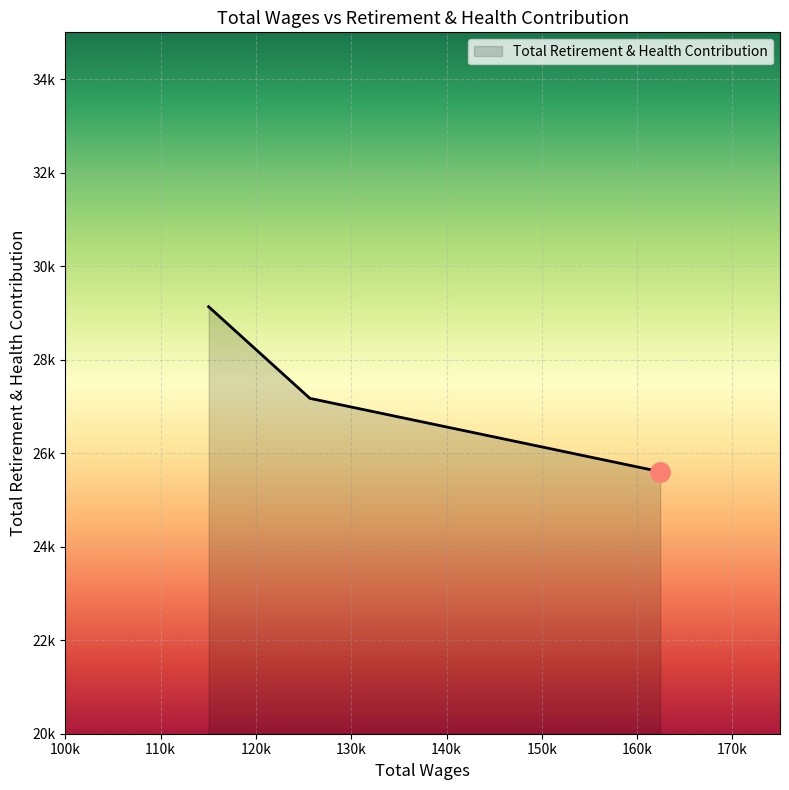

Does the chart have visible grid lines?

Yes